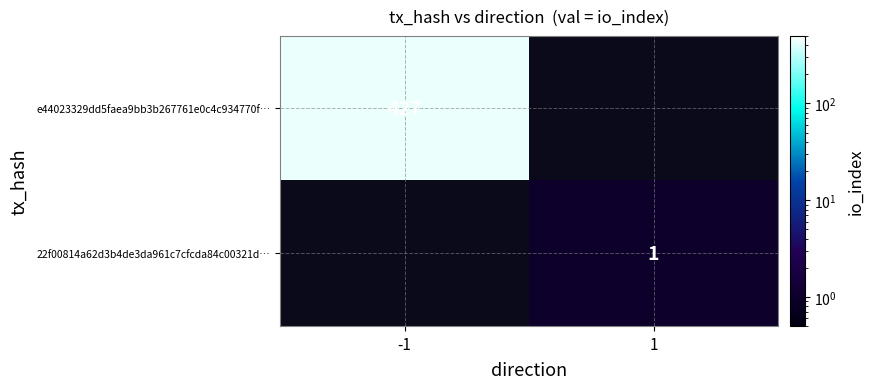

The value of 22f00814a62d3b4de3da961c7cfcda84c00321d… at 1 is 1.5. True or false?

False